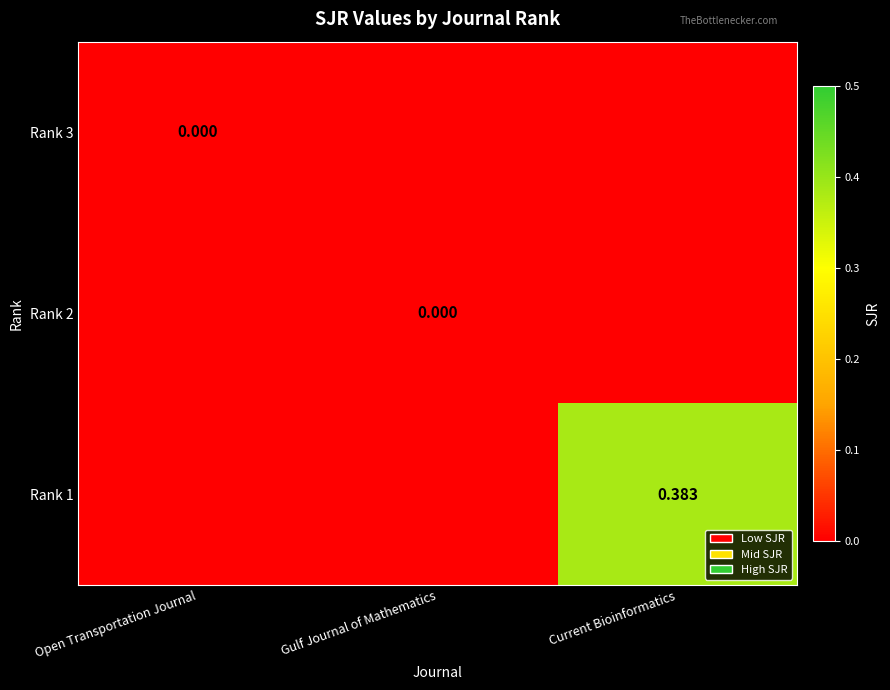

The value of Rank 3 at Gulf Journal of Mathematics is 0.0. True or false?

True